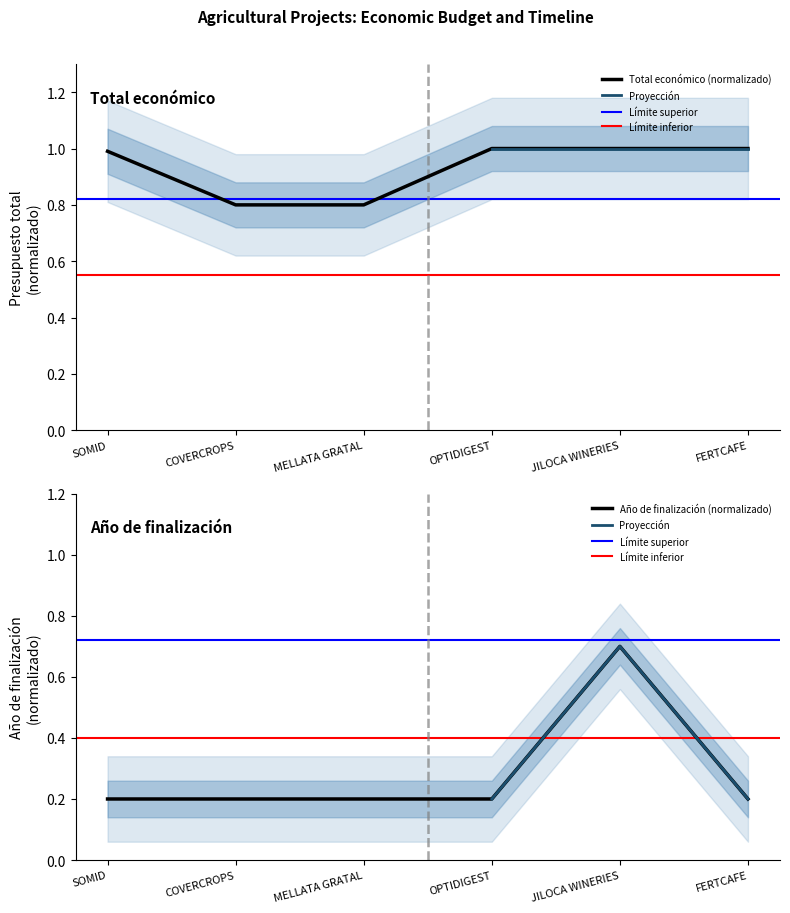

True or false: Año de finalización and Total económico cross at least once.

False